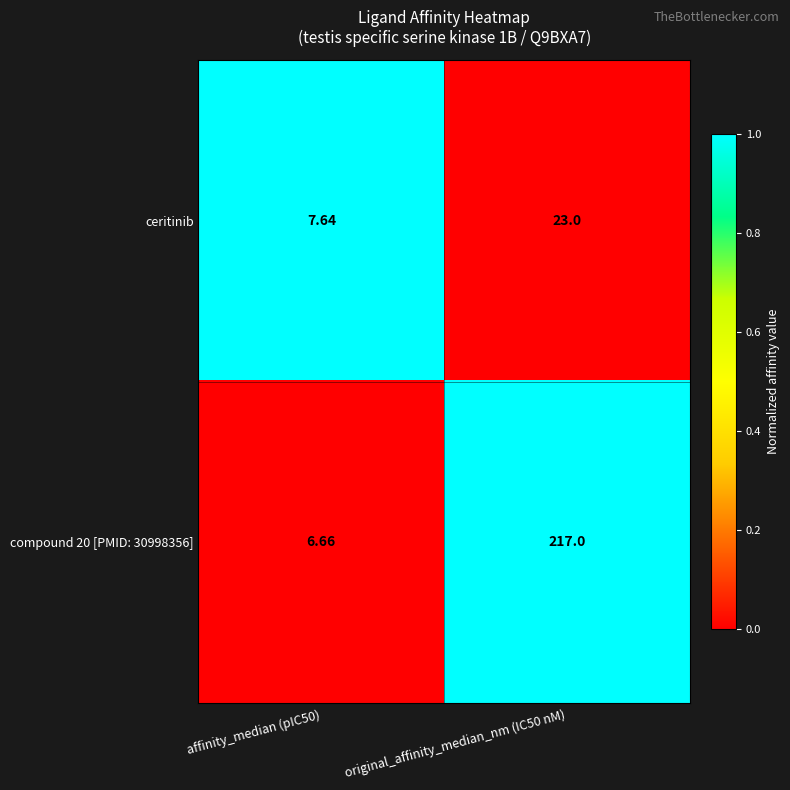

Which series has the largest range (max minus min)?

compound 20 [PMID: 30998356]